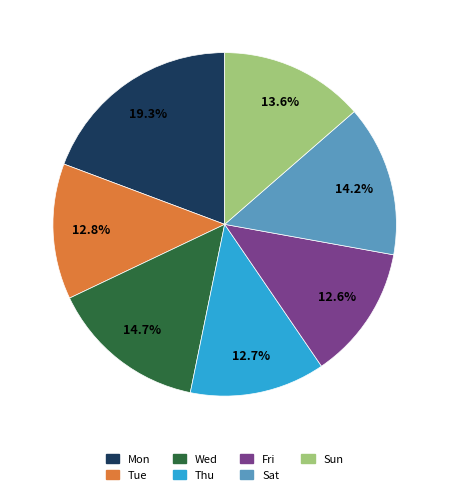

How many slices are in this pie chart?

7